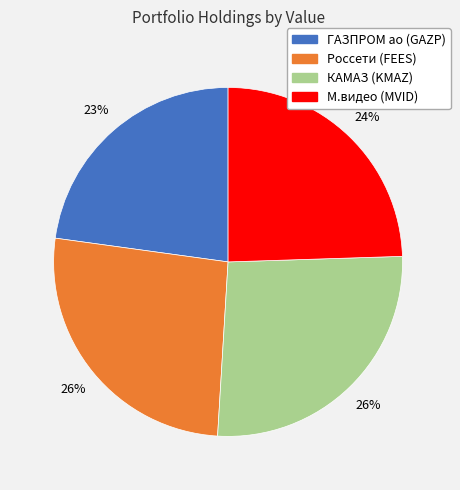

What is the ratio of the value at КАМАЗ (KMAZ) to the value at М.видео (MVID)?

1.1